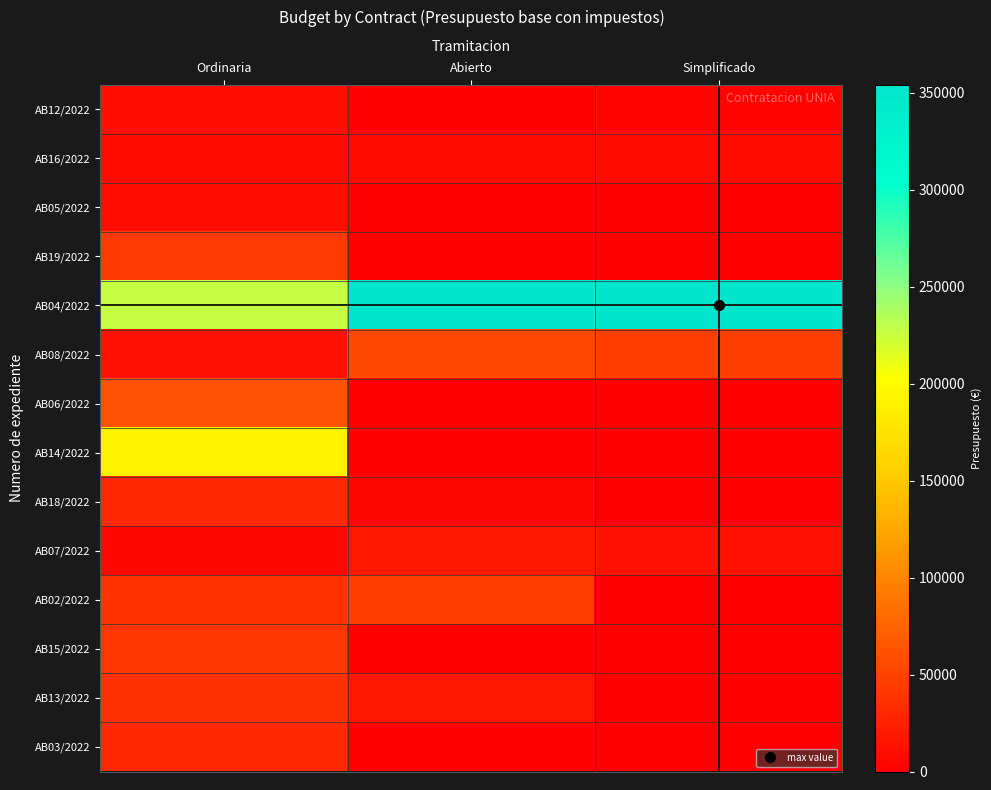

Which series has the largest total across all categories?

AB04/2022